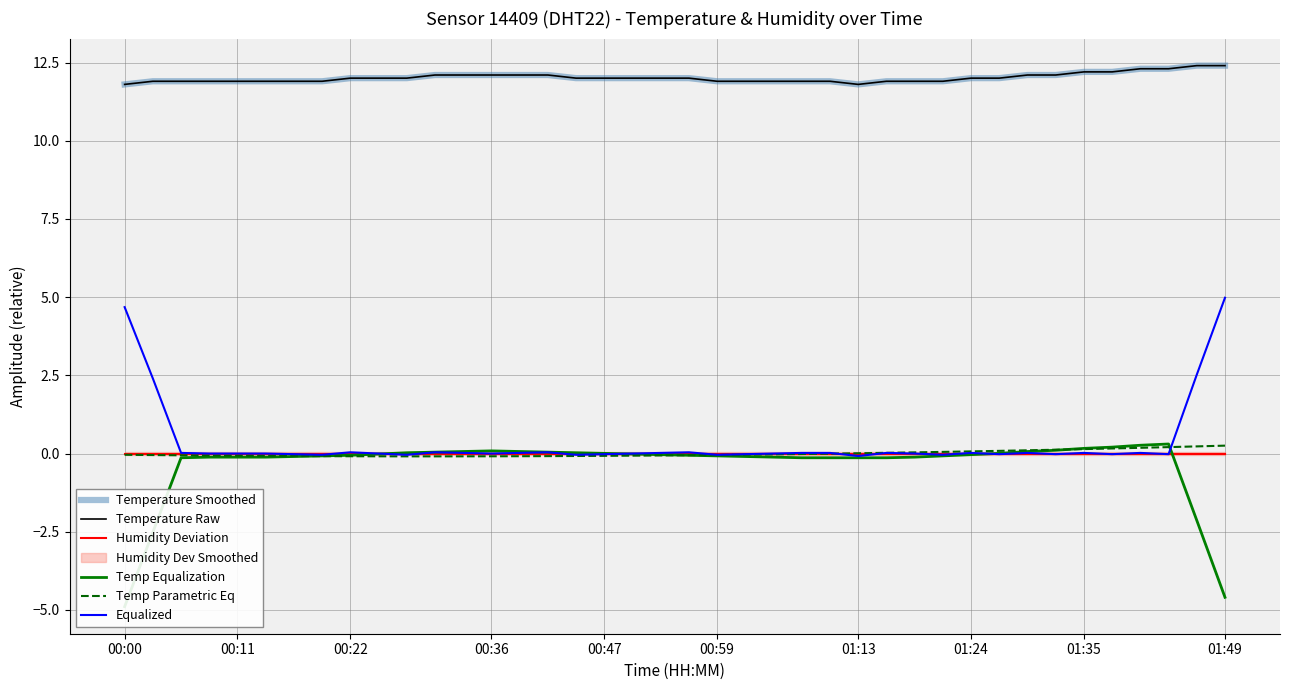

At how many categories does at least one series exceed 7?

40